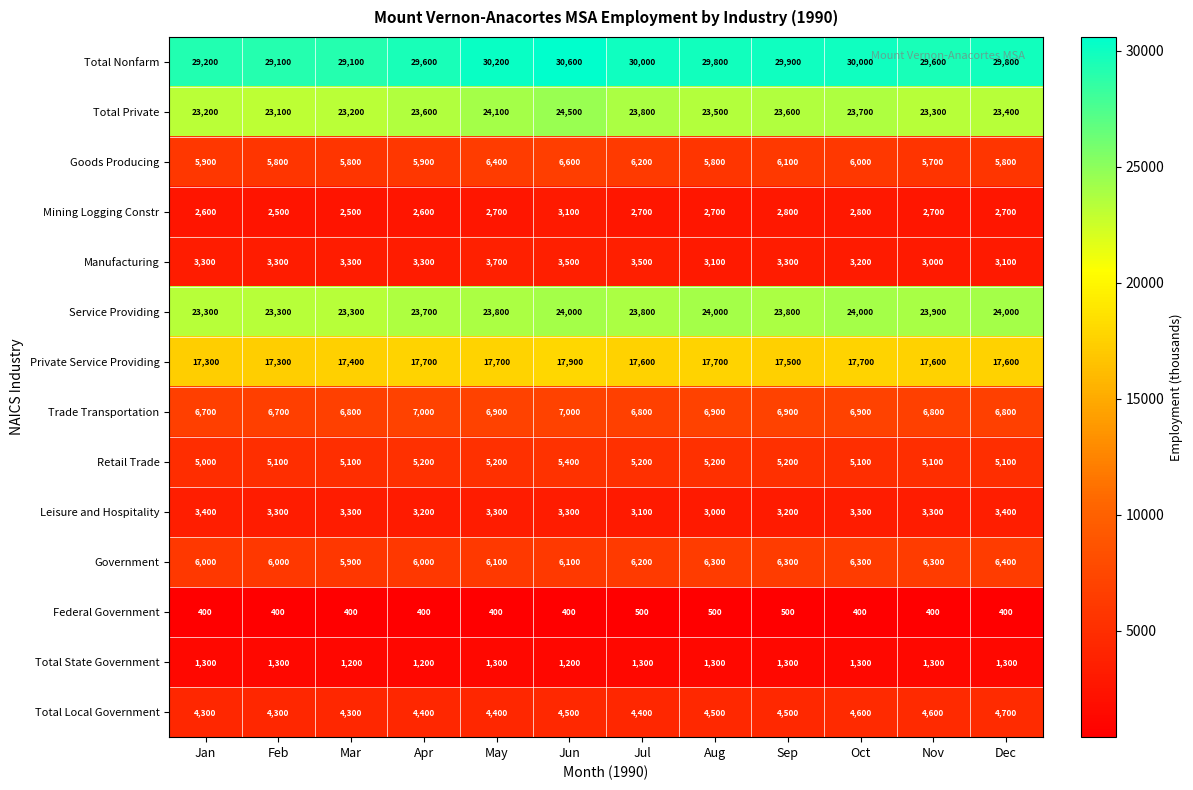

Which series has the largest range (max minus min)?

Total Nonfarm